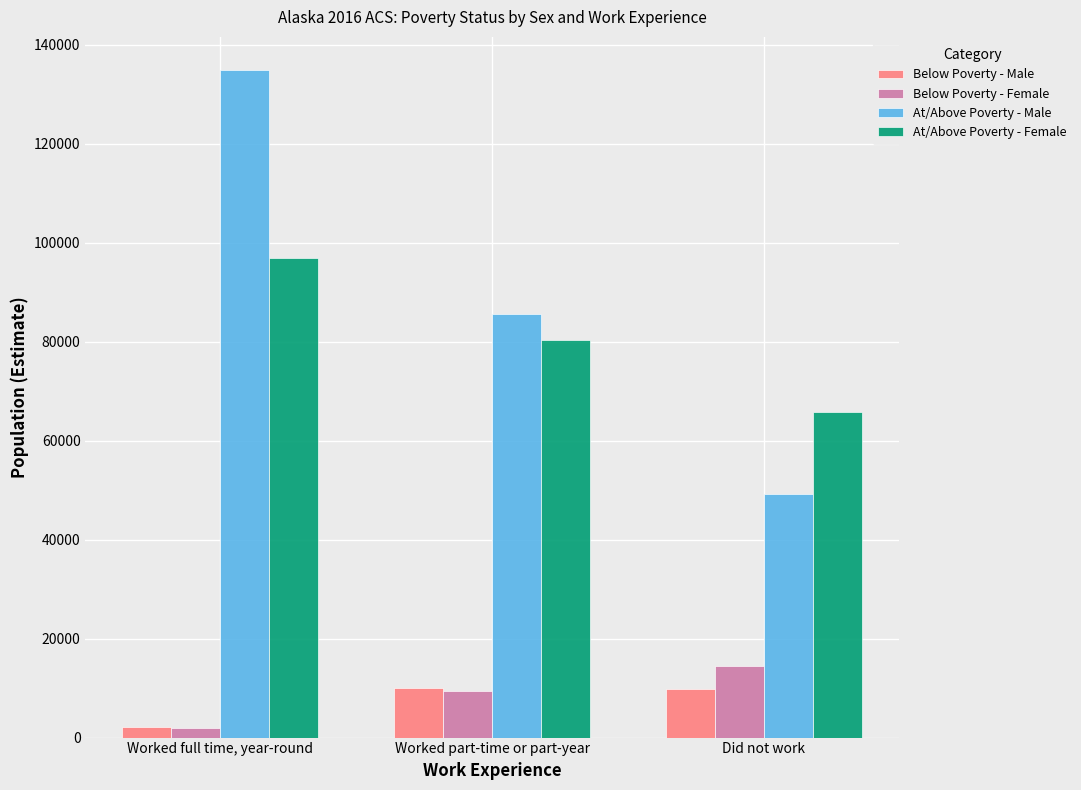

How many values in the At/Above Poverty - Female series are below 80316?

1